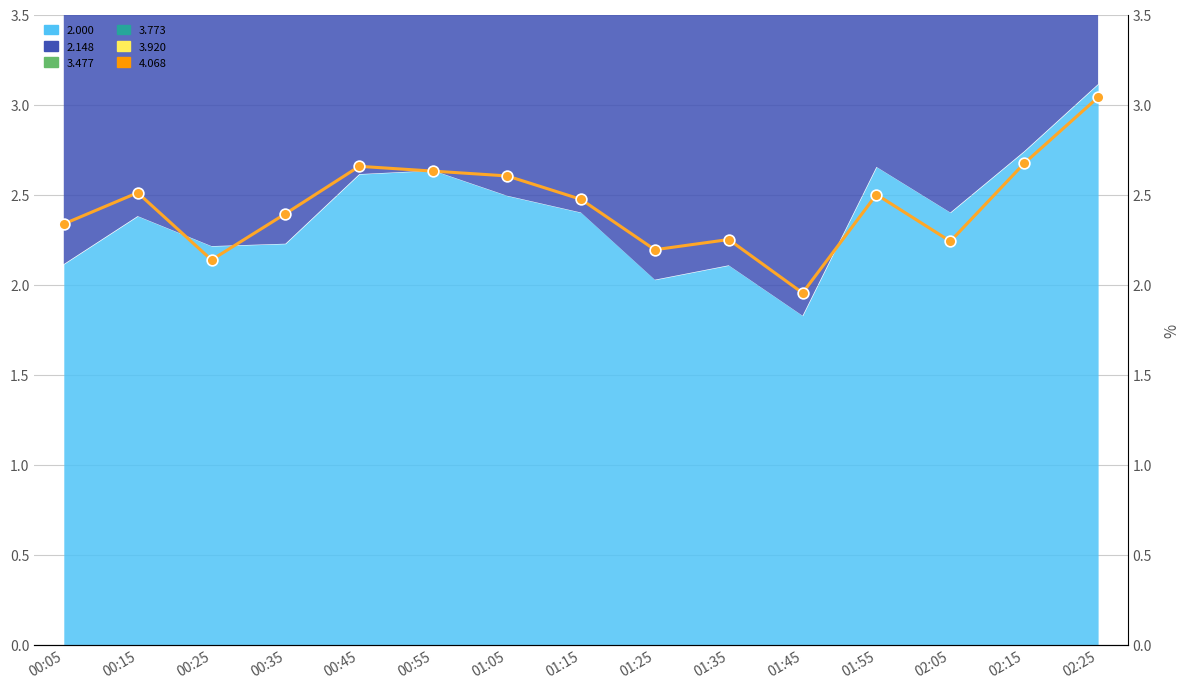

What is the change in value from 01:05 to 01:15?

-0.1